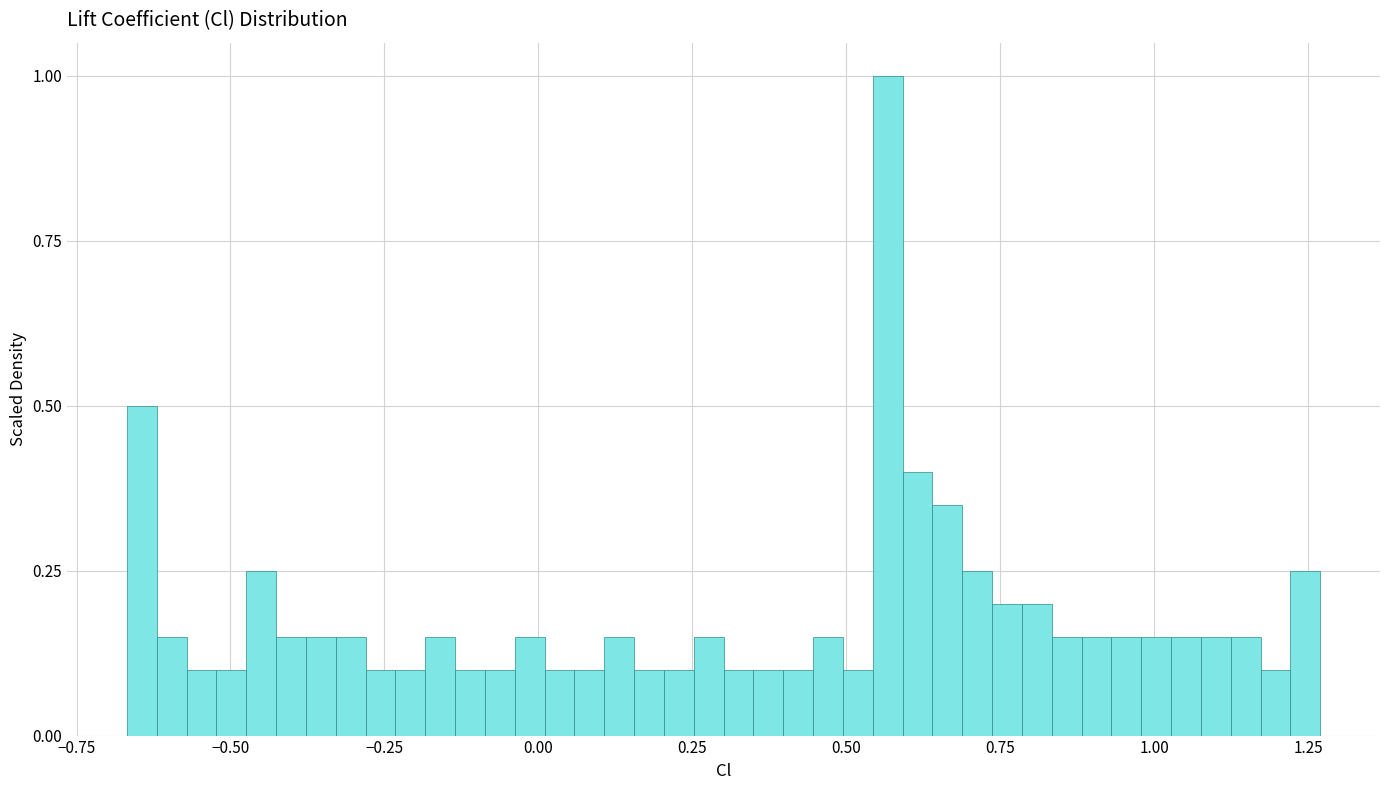

Read against the x-axis, roughly where is the centre of the tallest bar?

0.55